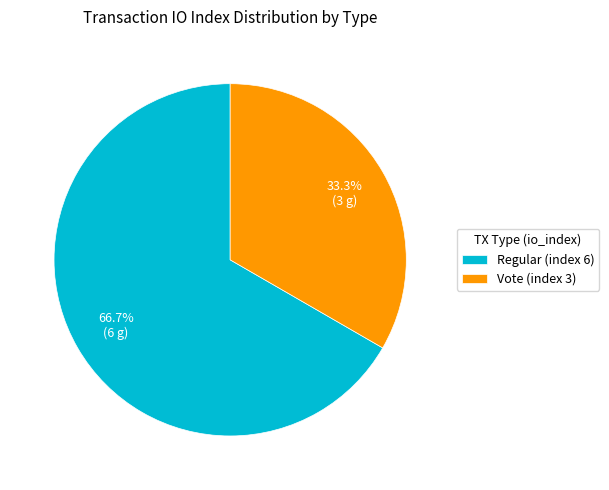

What is the ratio of the value at Regular (index 6) to the value at Vote (index 3)?

2.0